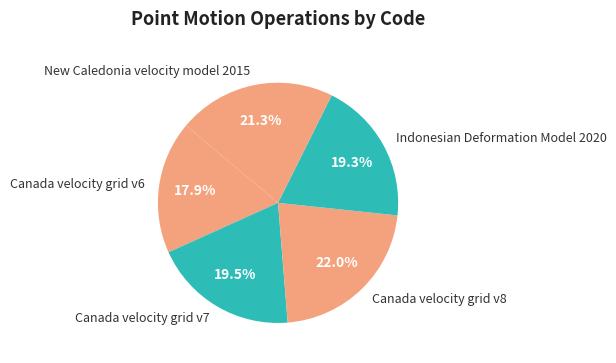

To the nearest percent, what is the average slice percentage?

20%